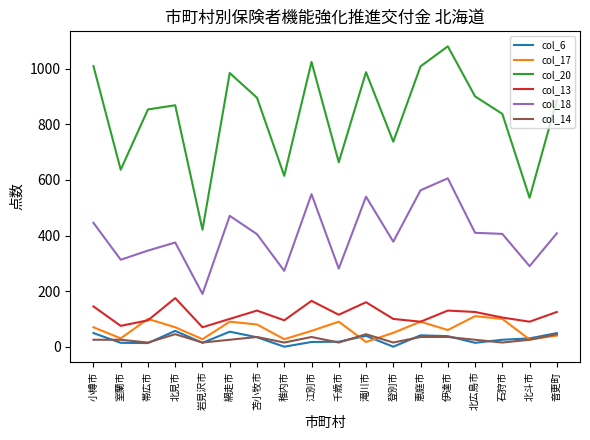

Which series has the largest total across all categories?

col_20